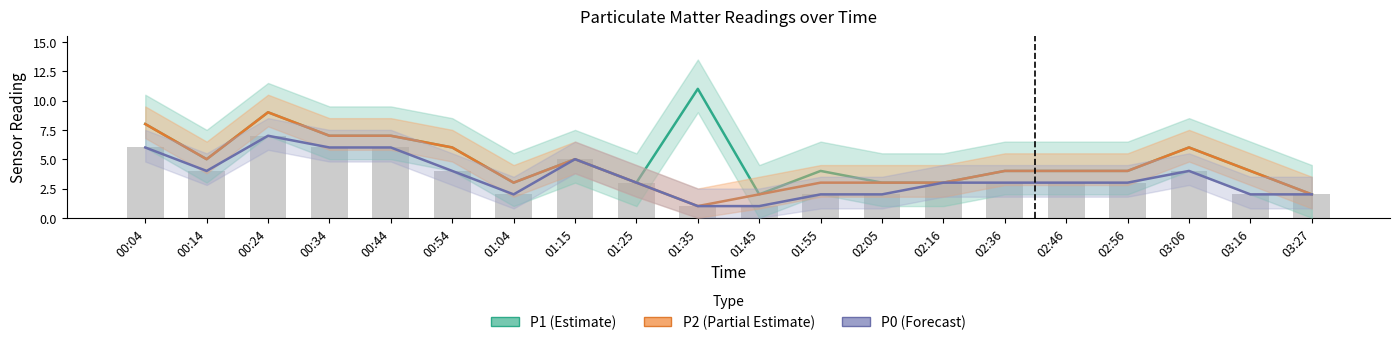

At which label does P2 (Partial Estimate) reach its minimum?

01:35